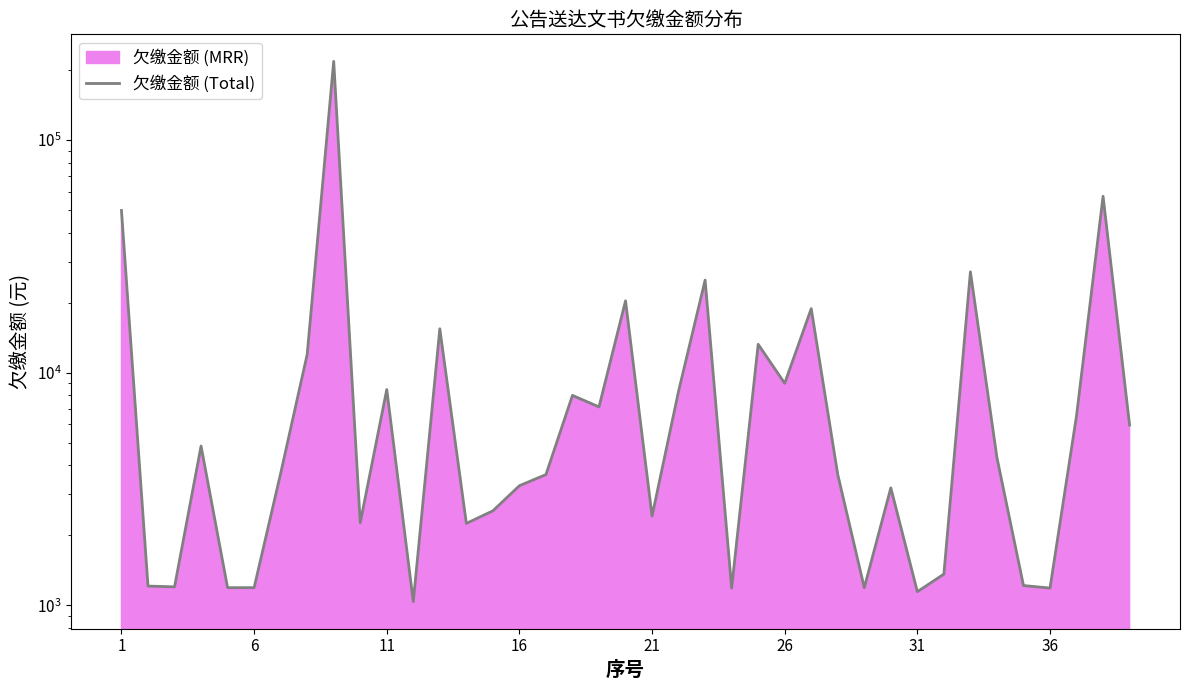

How many interior local valleys (lower than both neighbors) does the data have?

11